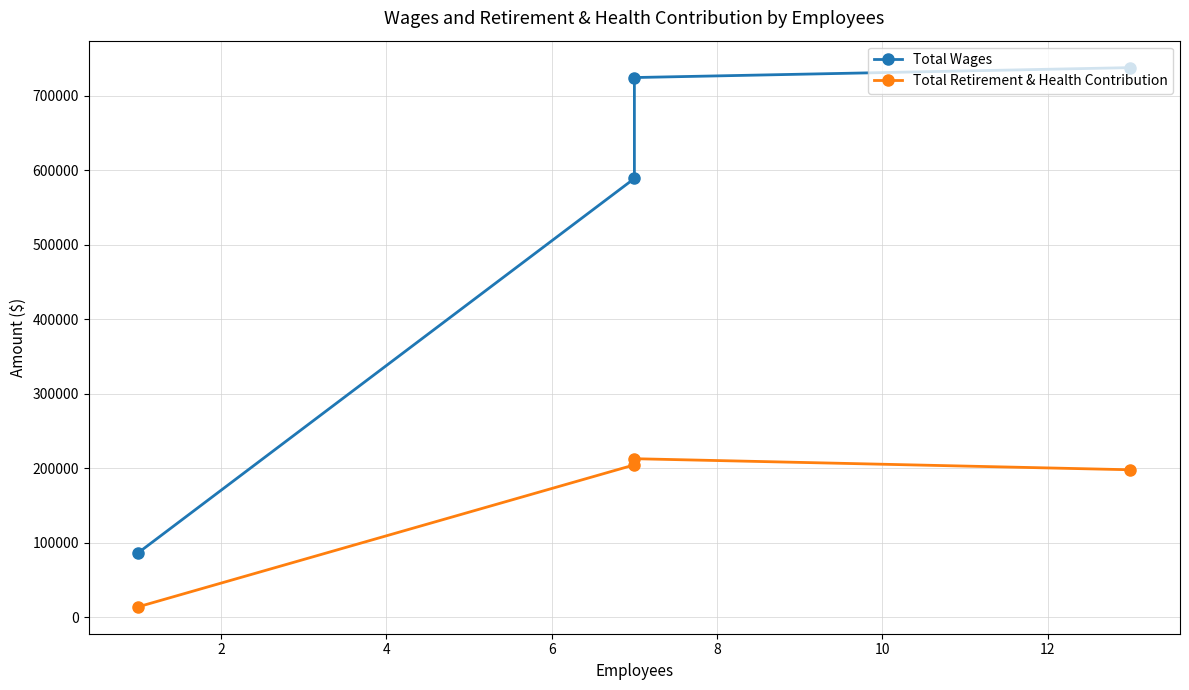

Which series has the largest total across all categories?

Total Wages